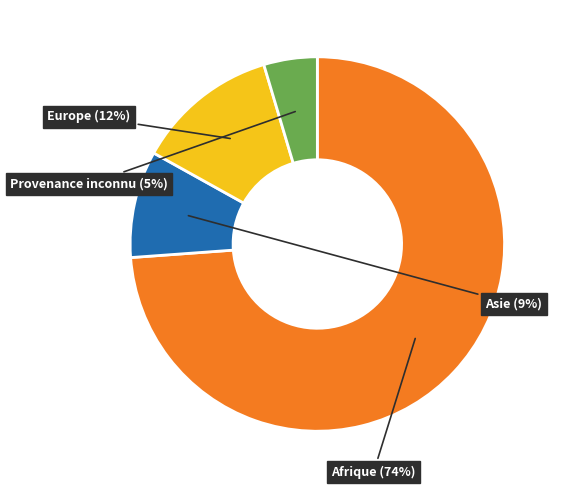

To the nearest percent, what is the difference between the largest and smallest slice percentages?

69%